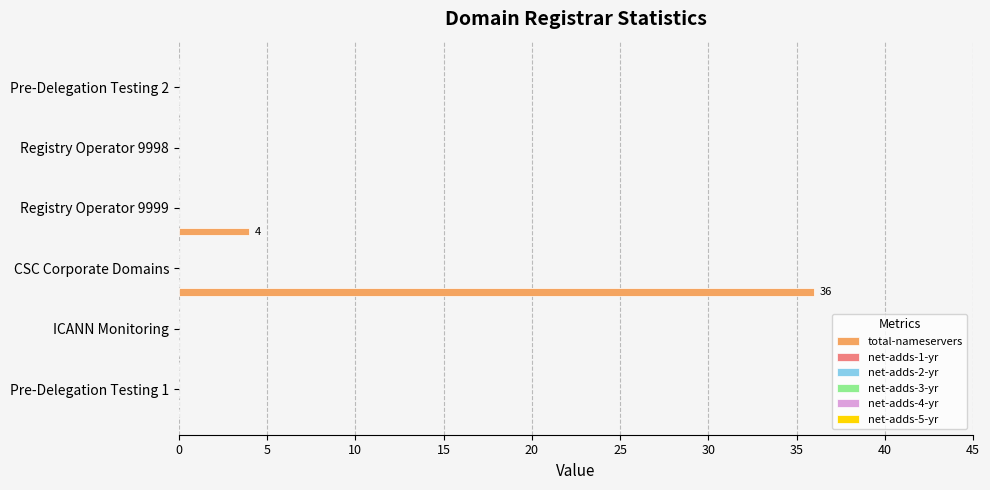

How many data points does each series have?

6